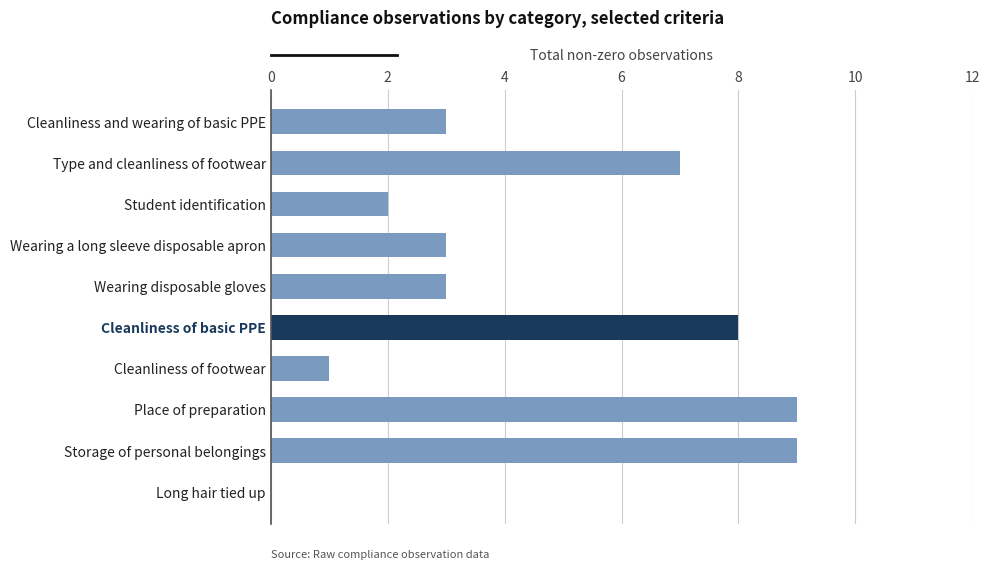

The value at Long hair tied up is 5. True or false?

False